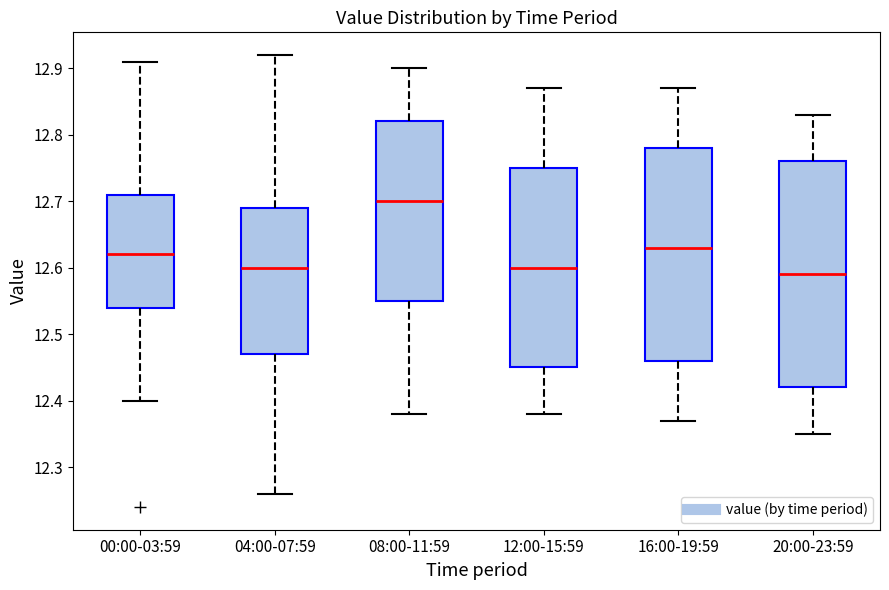

Reading left to right, read every box against the y-axis: the position of its median line, the range the box covers, and the ends of its whiskers. The values are not printed on the chart, so give them approximately, as read against the axis.

00:00-03:59: median 12.62, box 12.54 to 12.71, whiskers 12.40 to 12.91
04:00-07:59: median 12.60, box 12.47 to 12.69, whiskers 12.26 to 12.92
08:00-11:59: median 12.70, box 12.55 to 12.82, whiskers 12.38 to 12.90
12:00-15:59: median 12.60, box 12.45 to 12.75, whiskers 12.38 to 12.87
16:00-19:59: median 12.63, box 12.46 to 12.78, whiskers 12.37 to 12.87
20:00-23:59: median 12.59, box 12.42 to 12.76, whiskers 12.35 to 12.83